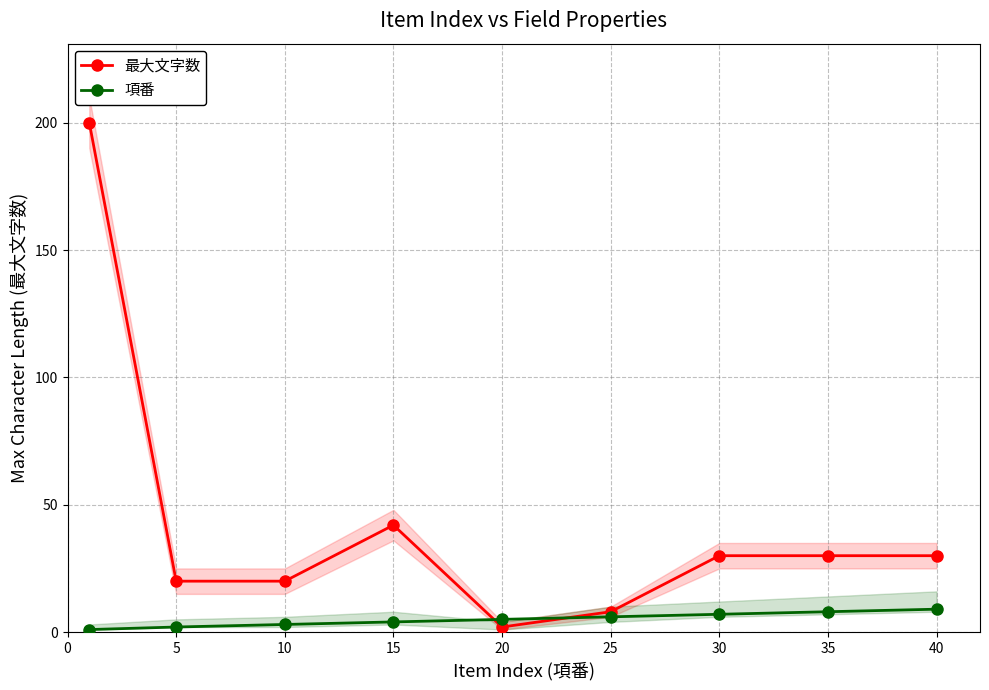

List the series in order of their overall mean, highest first.

最大文字数, 項番